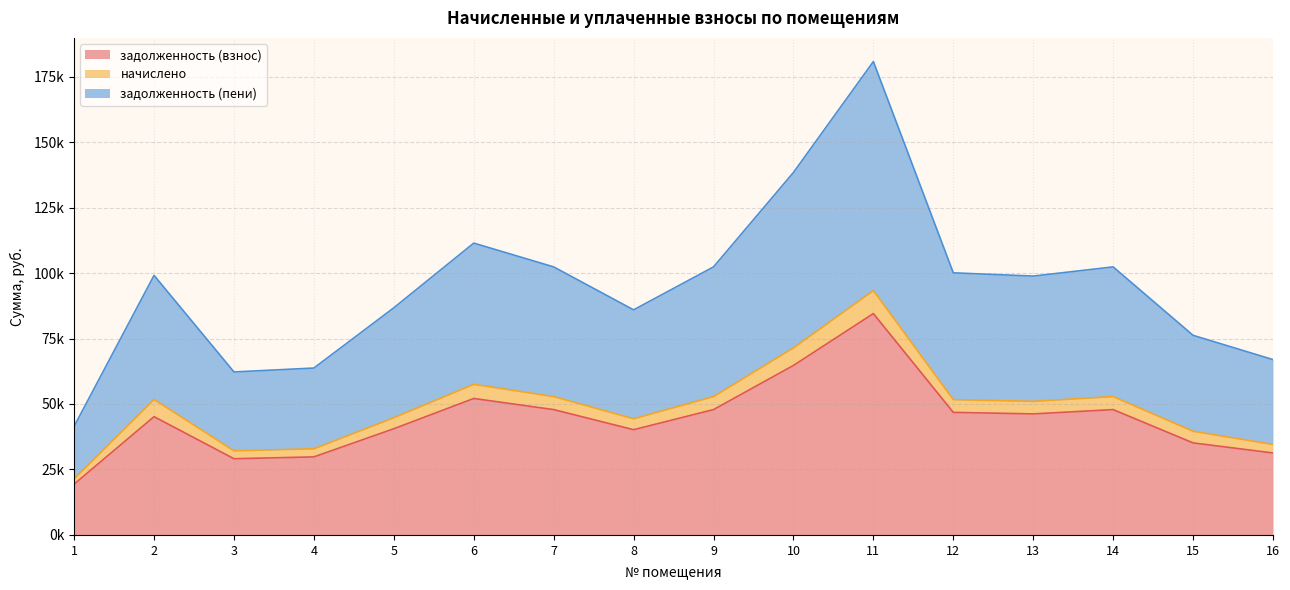

Which series has the largest total across all categories?

задолженность (пени)